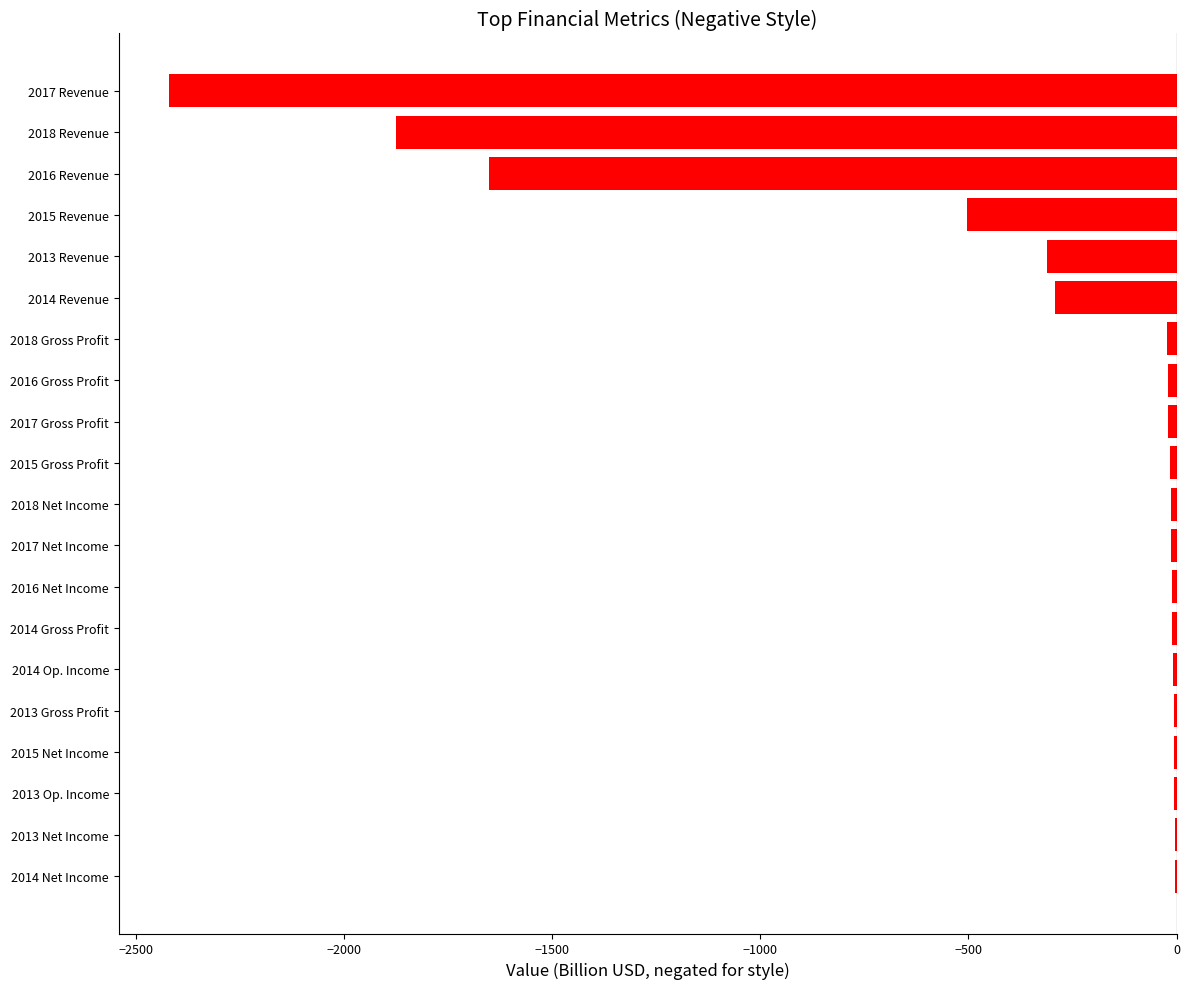

Are the bars grouped side by side (vs. stacked)?

No